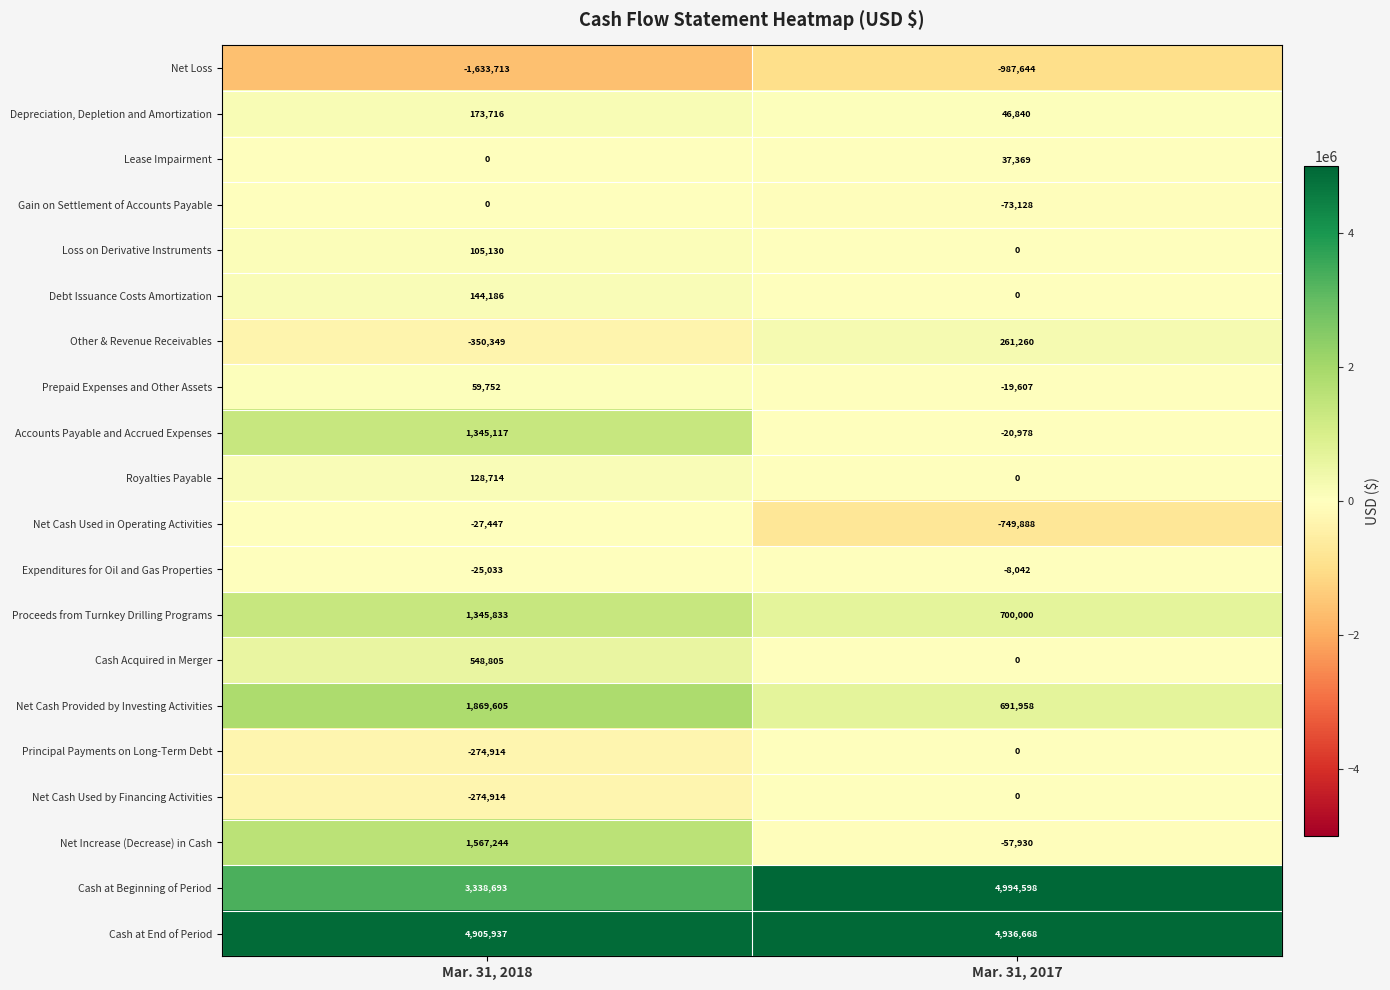

Which series changed the most between Mar. 31, 2018 and Mar. 31, 2017?

Cash at Beginning of Period